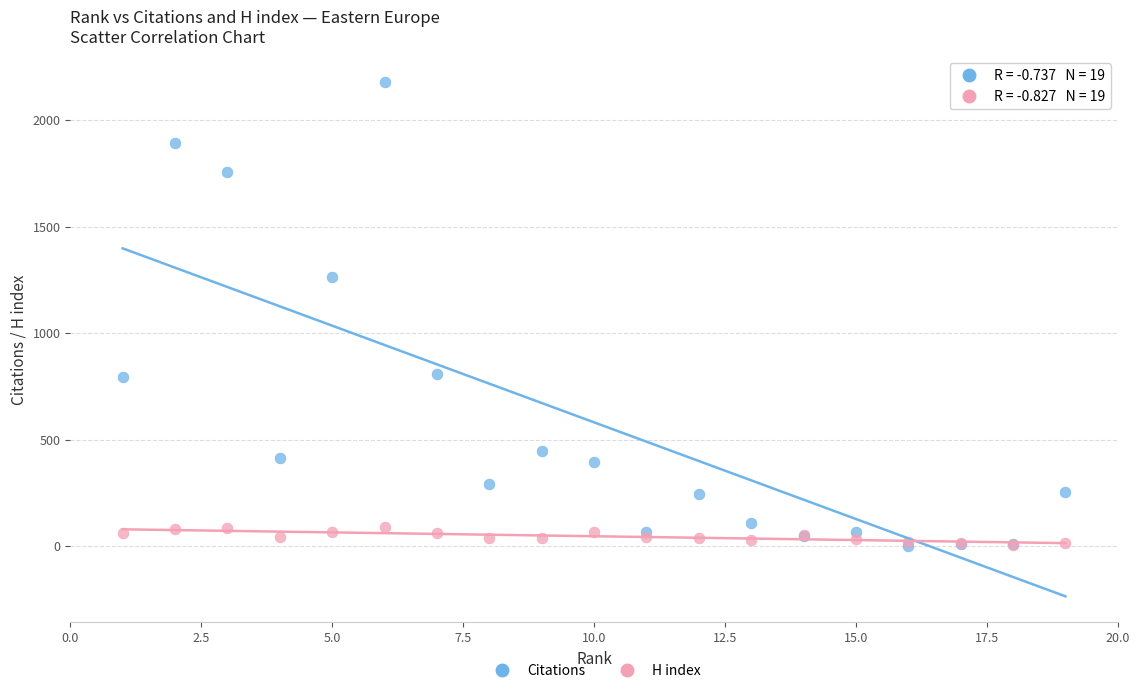

Across all series, what Y value is closest to 1089?

1263